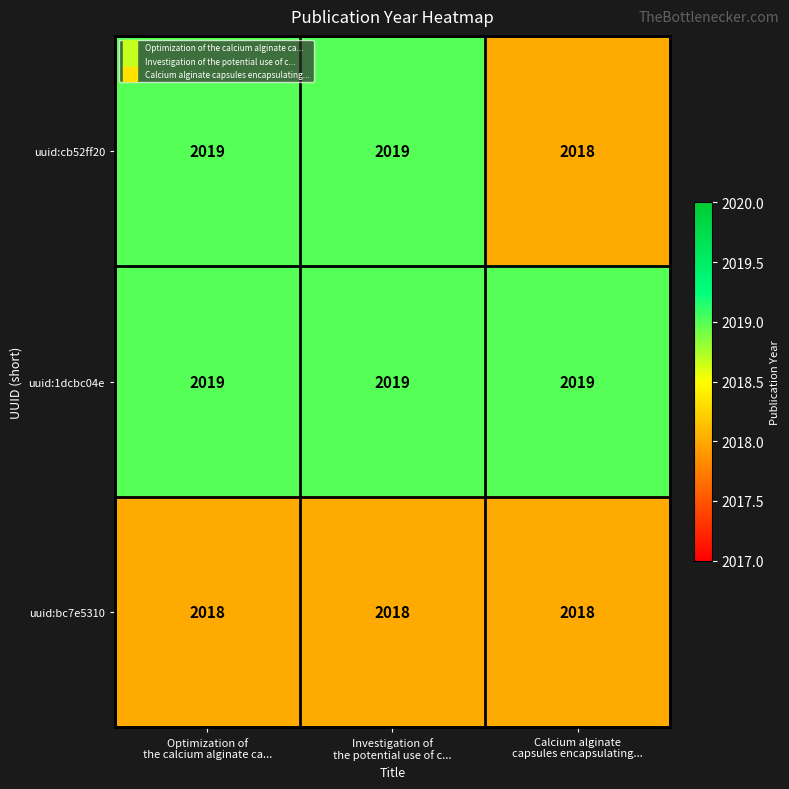

Which series has the largest total across all categories?

uuid:1dcbc04e